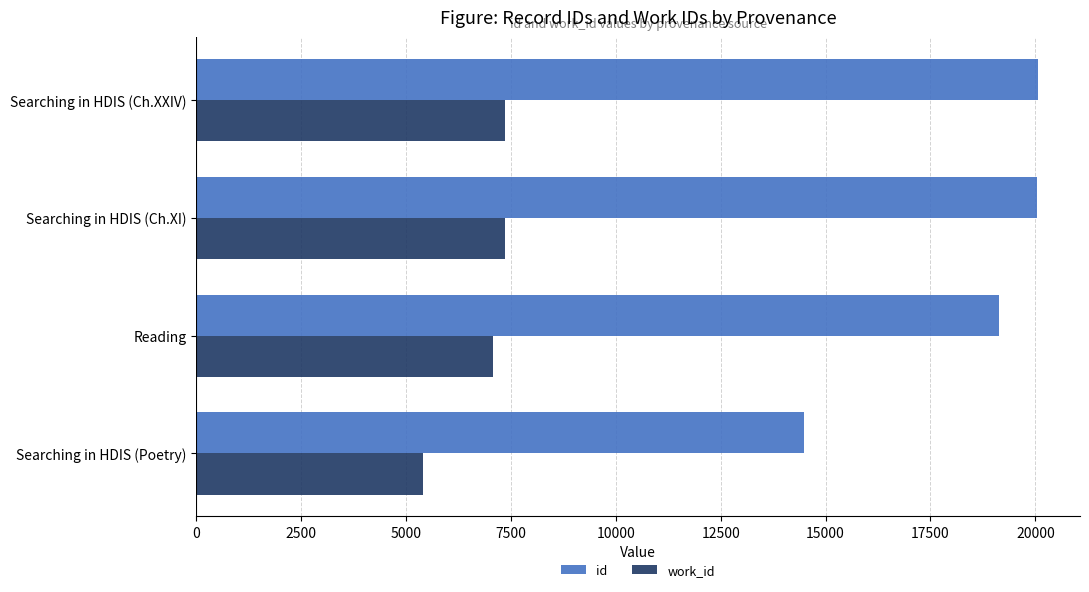

What is the total value across all series at Searching in HDIS (Ch.XXIV)?

27426